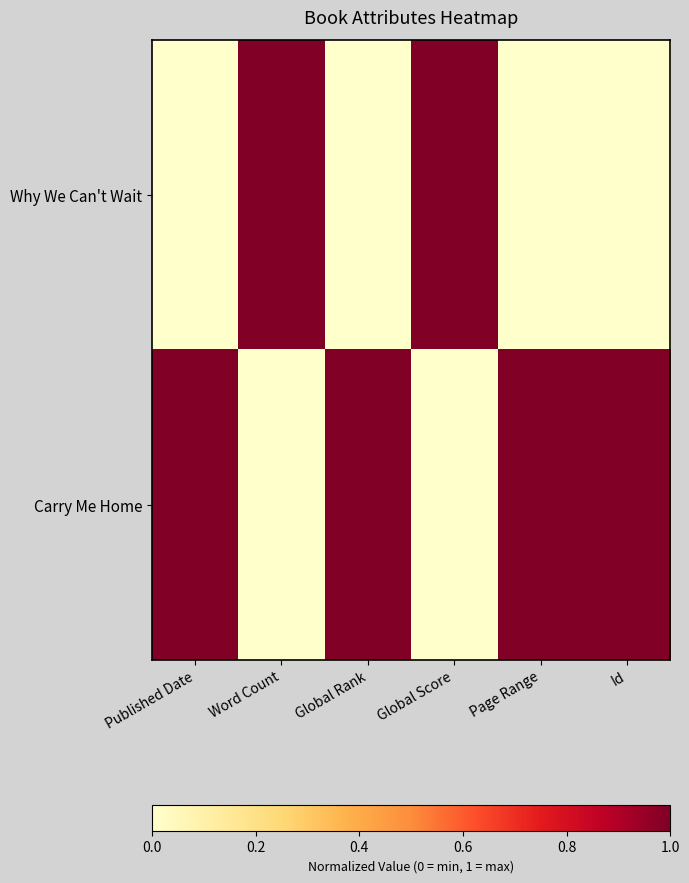

Between Published Date and Global Score, which is larger?

Global Score